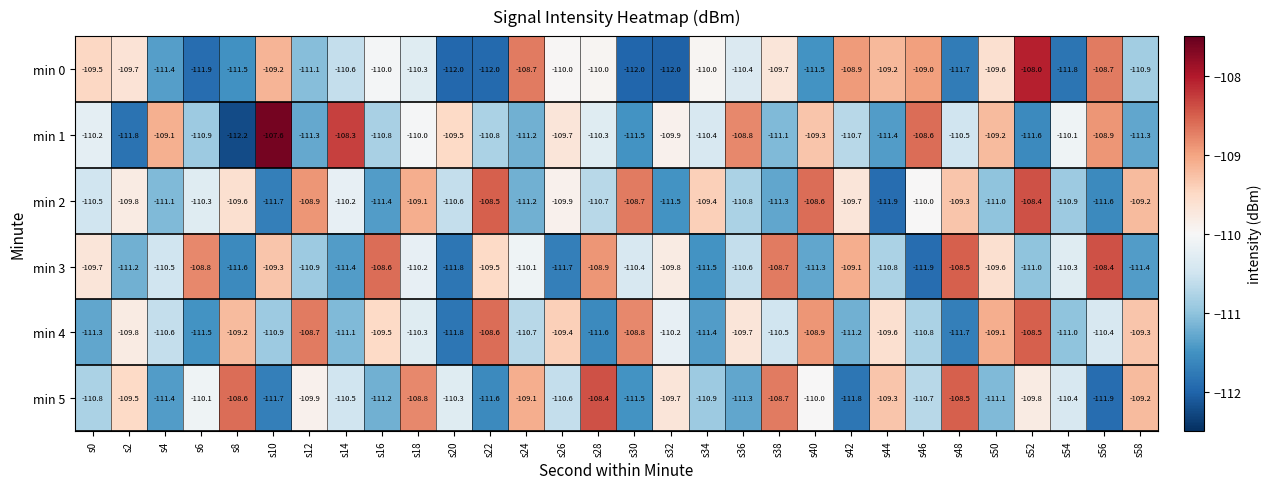

How many data points does each series have?

30